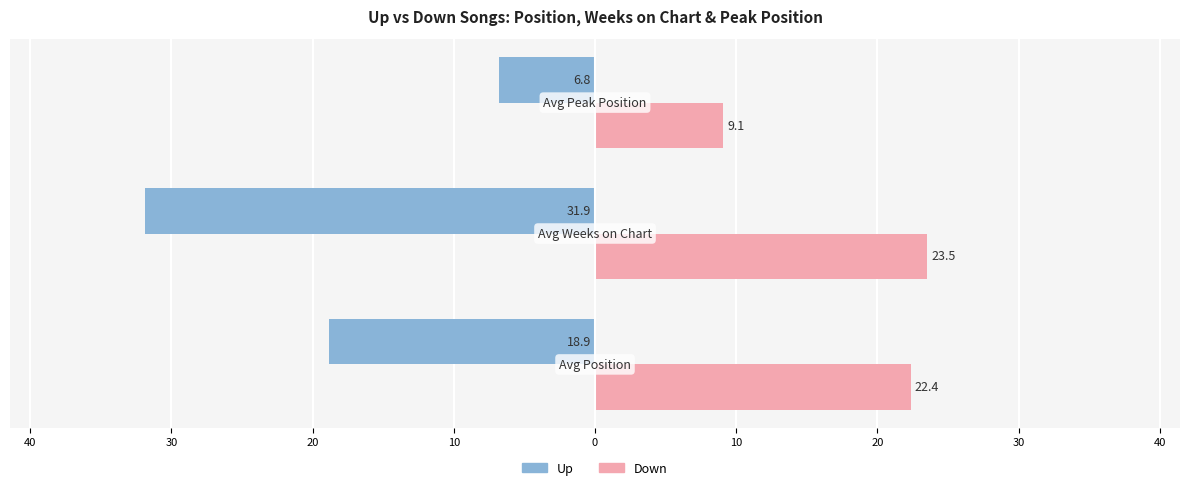

Reading left to right, transcribe all the data shown in this chart.

Up: -18.9	-31.9	-6.8
Down: 22.4	23.5	9.1